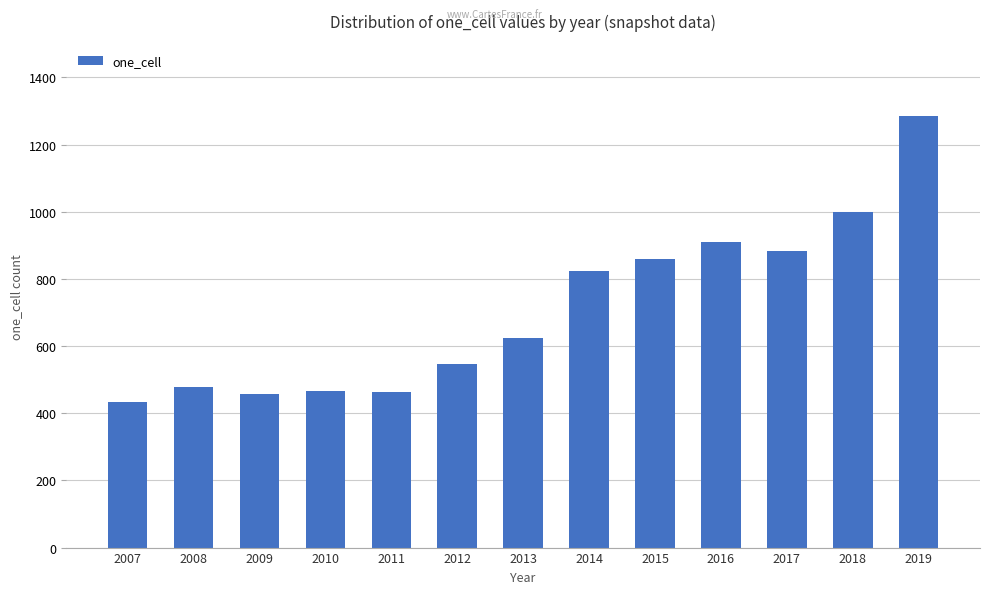

At which category does the chart reach its peak across all series?

2019